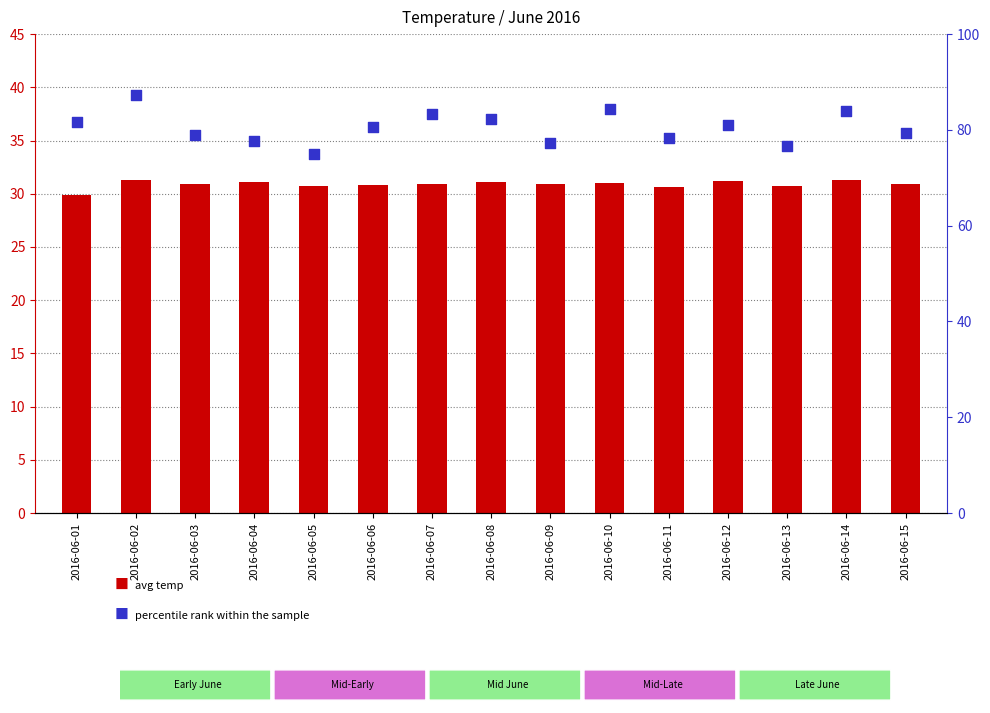

Which series contains the highest Y value?

percentile rank within the sample